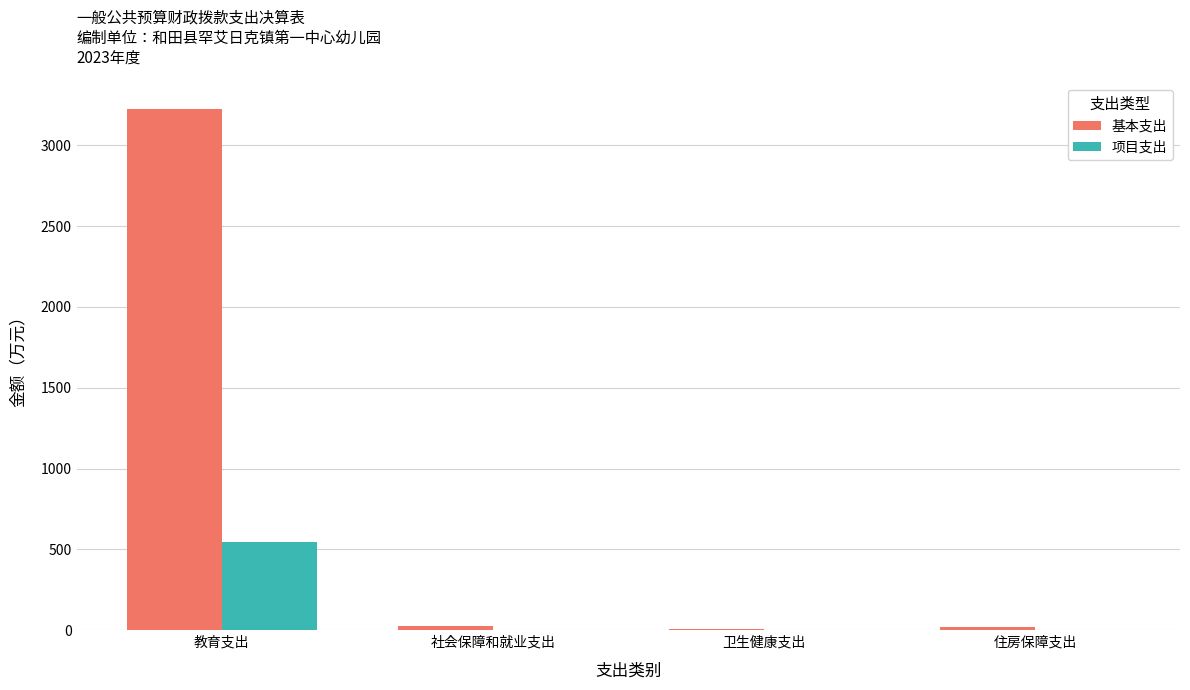

At which category is the sum across all series the highest?

教育支出